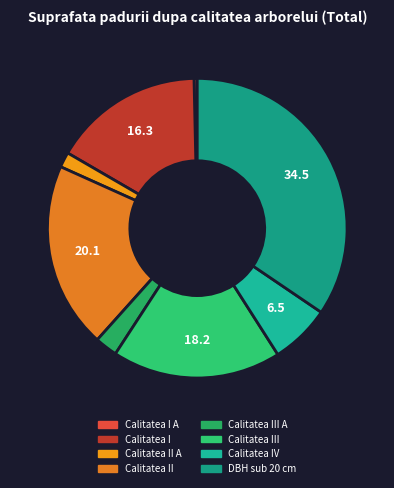

How many segments does this pie chart have?

8